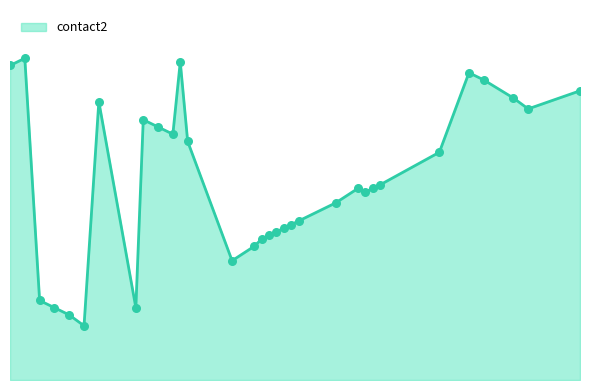

At how many categories does at least one series exceed 35?

26